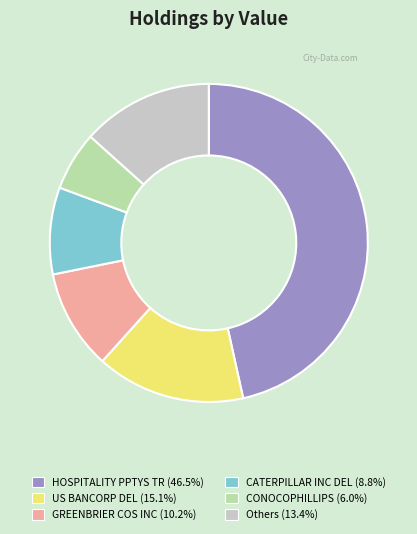

Is Others (13.4%) the majority of the pie?

No